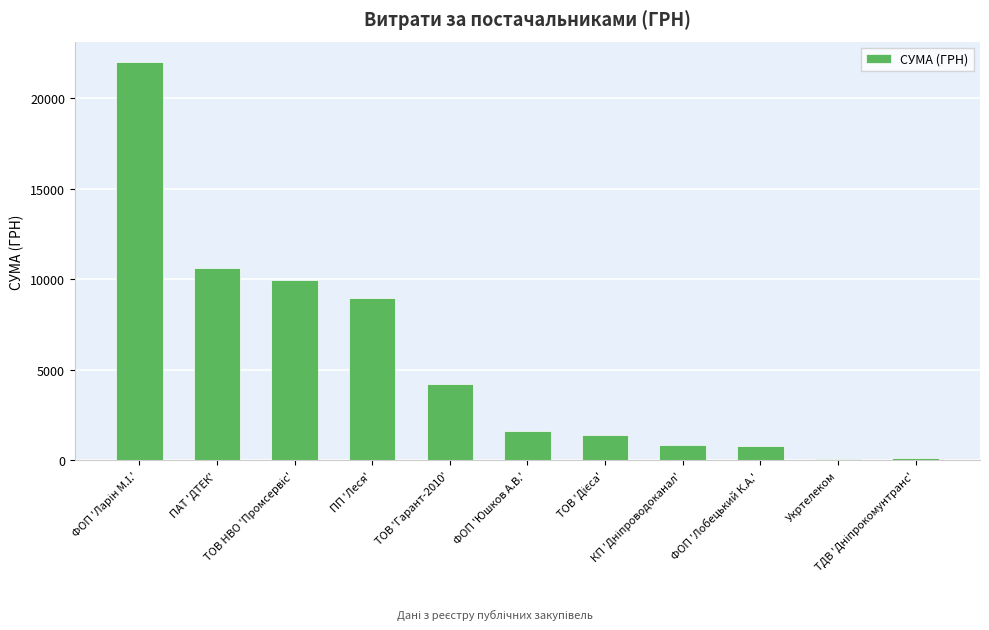

What is the greatest value displayed?

22033.6